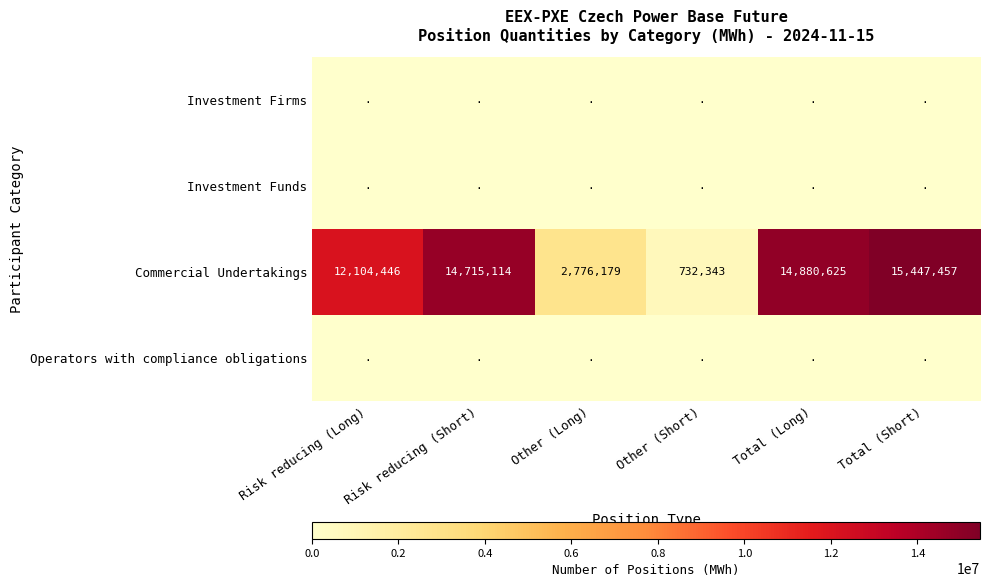

True or false: Commercial Undertakings has a value of 7167477 at Risk reducing (Long).

False